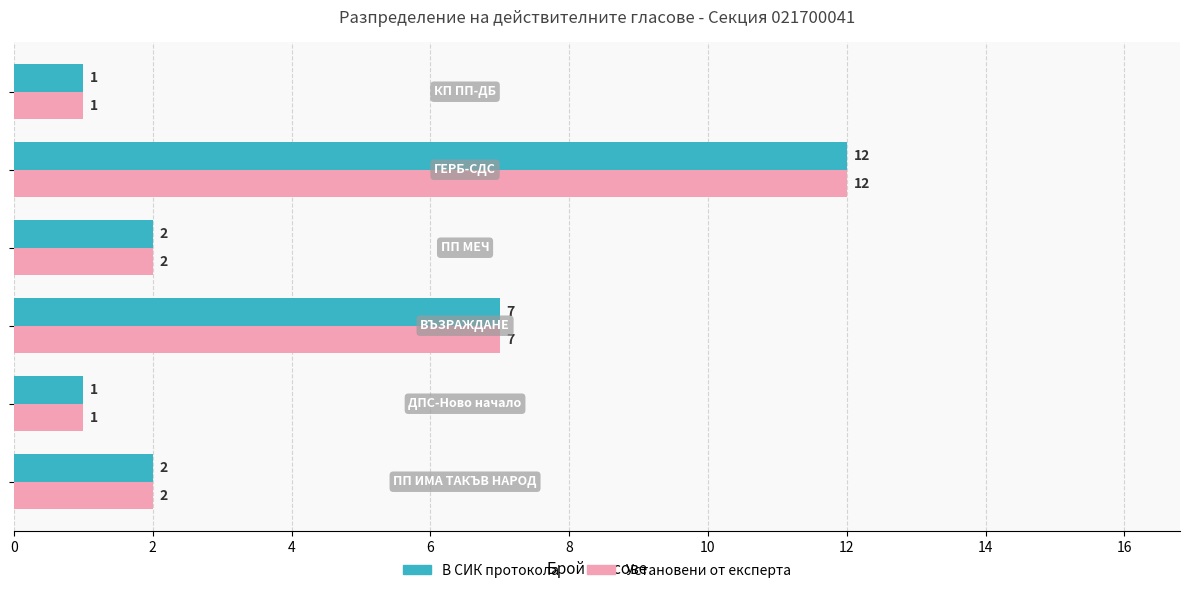

What is the difference between the second highest and second lowest values in the Установени от експерта series?

6